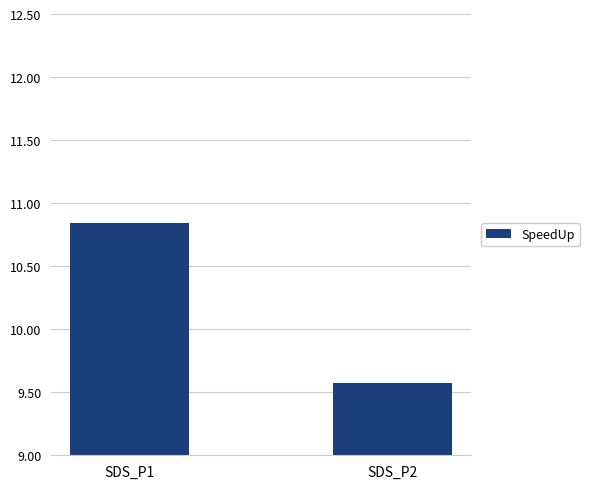

Where does the data first go above 10?

SDS_P1